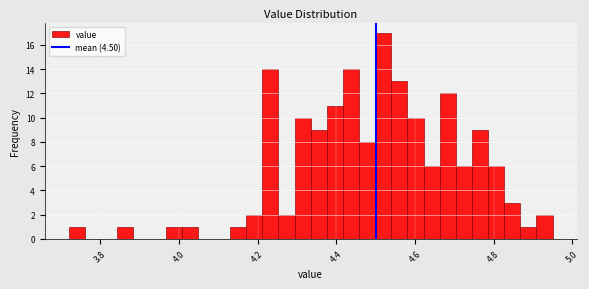

Around what value on the x-axis is the tallest bar? Give the approximate position of its centre, as read against the axis.

4.52